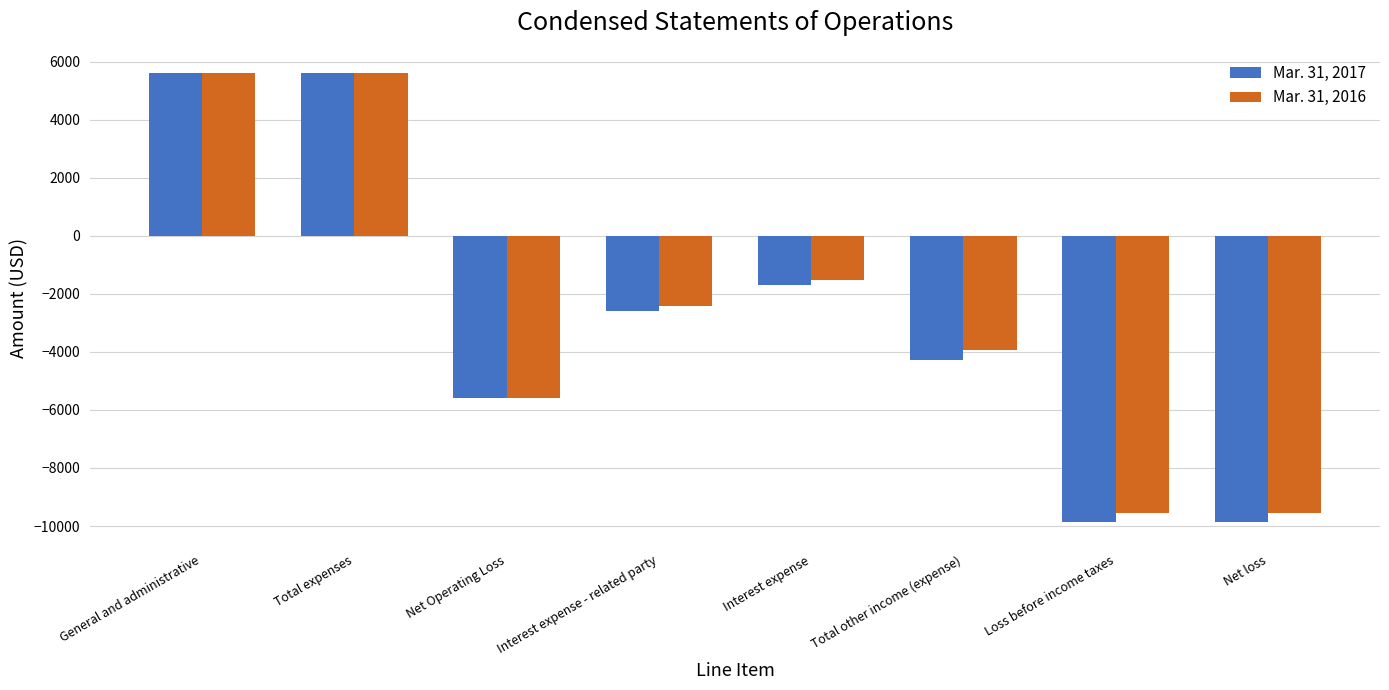

What is the average value of the Mar. 31, 2017 series?

-2837